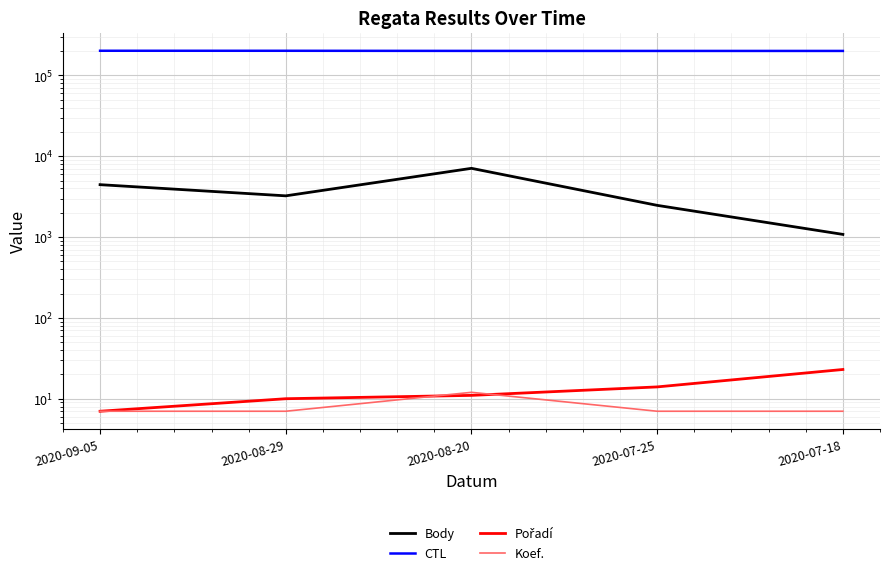

Reading left to right, list all the values displayed in this chart.

Body: 2020-09-05=4453	2020-08-29=3239	2020-08-20=7093	2020-07-25=2470	2020-07-18=1080
CTL: 2020-09-05=202108	2020-08-29=202003	2020-08-20=201329	2020-07-25=201149	2020-07-18=201148
Pořadí: 2020-09-05=7	2020-08-29=10	2020-08-20=11	2020-07-25=14	2020-07-18=23
Koef.: 2020-09-05=7	2020-08-29=7	2020-08-20=12	2020-07-25=7	2020-07-18=7